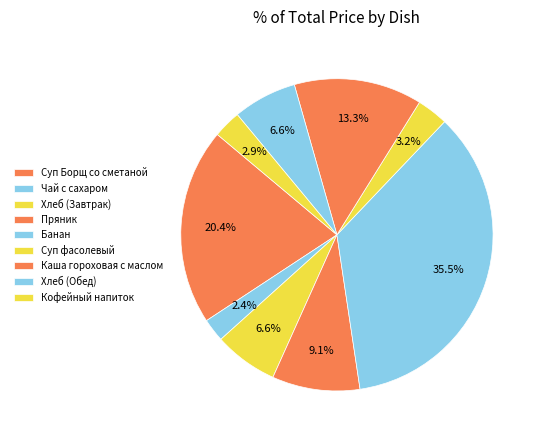

Count the number of slices in the pie.

9